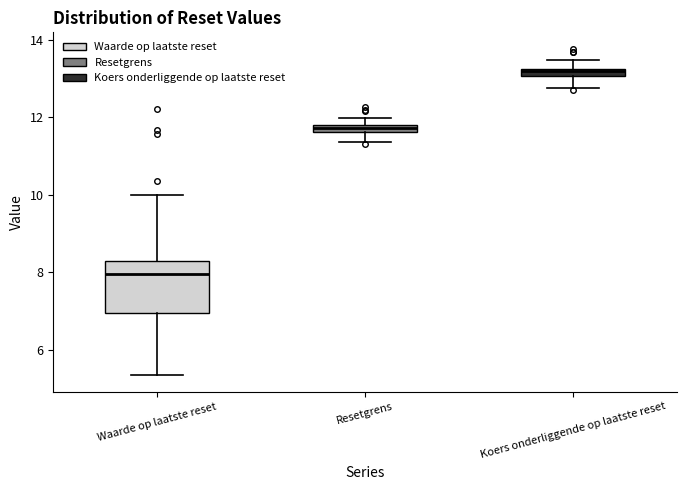

Where does the lower whisker of the box for Koers onderliggende op laatste reset end on the y-axis? The values are not printed on the chart, so give them approximately, as read against the axis.

12.8